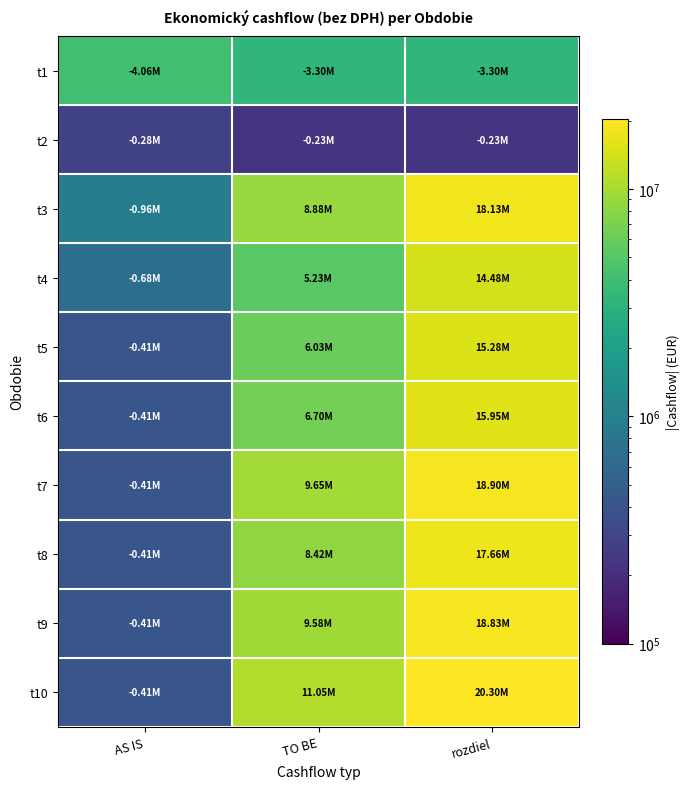

Which label corresponds to the largest value in the chart?

rozdiel